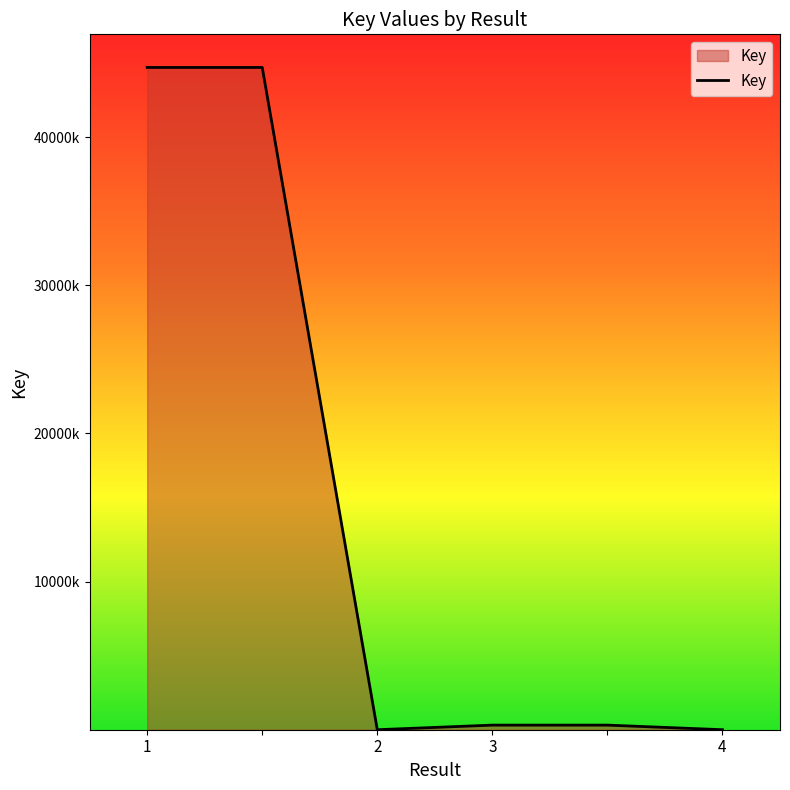

What is the minimum value shown in the chart?

5667